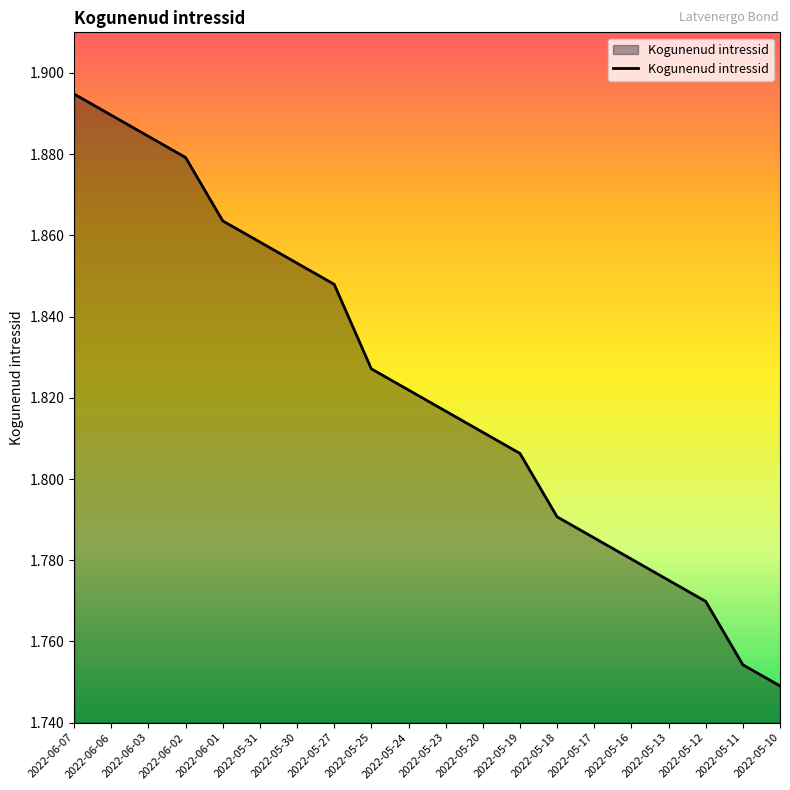

Which has a higher value, 2022-06-07 or 2022-05-11?

2022-06-07